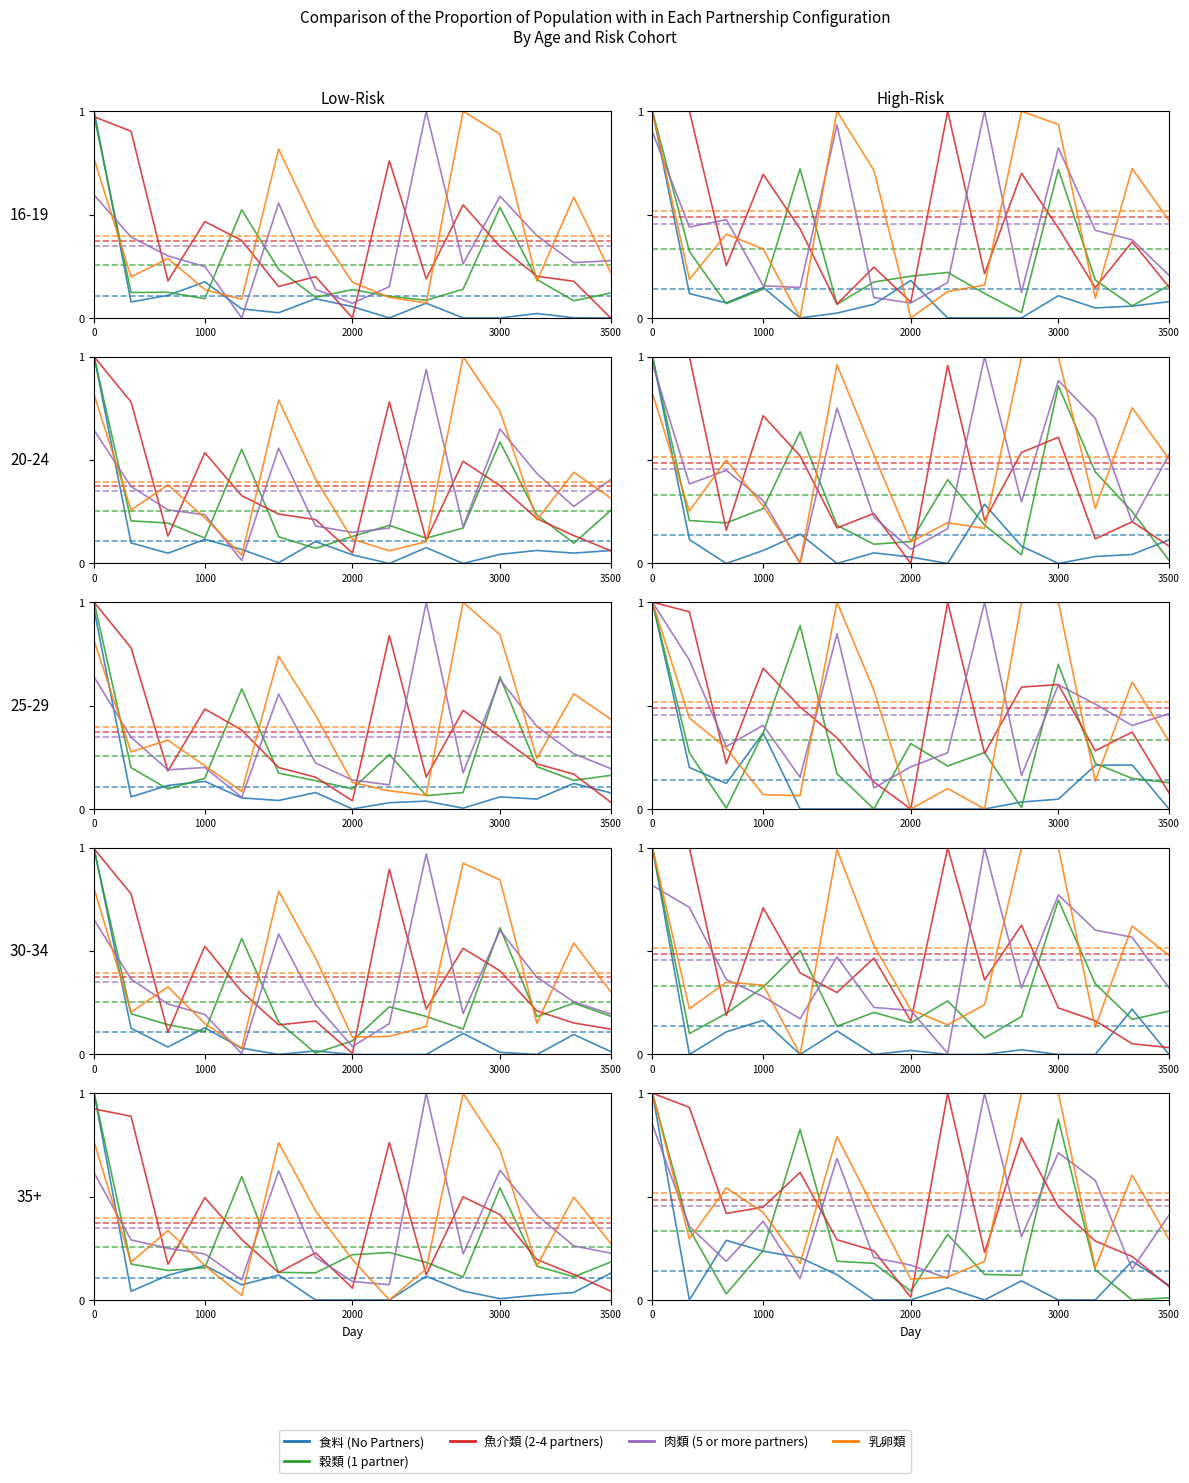

Rank the series by their maximum value, from lowest to highest.

食料, 魚介類, 肉類, 乳卵類, 穀類